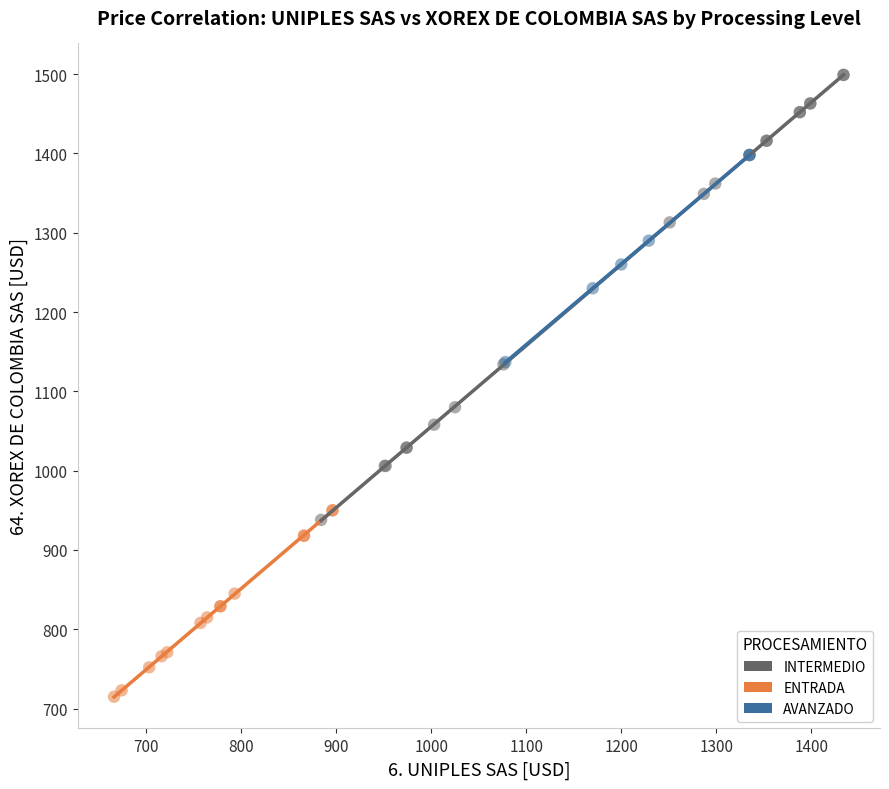

Which series reaches the maximum Y coordinate?

INTERMEDIO